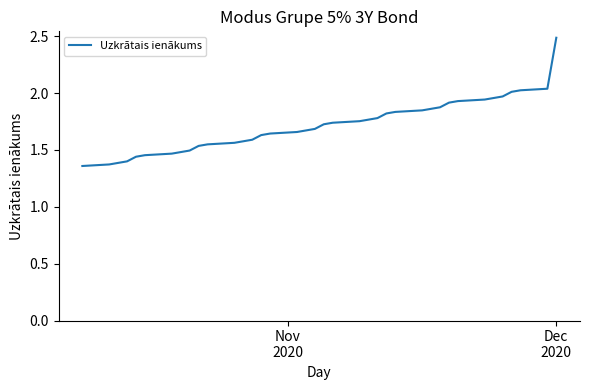

What is the difference between the maximum and minimum values?

1.1